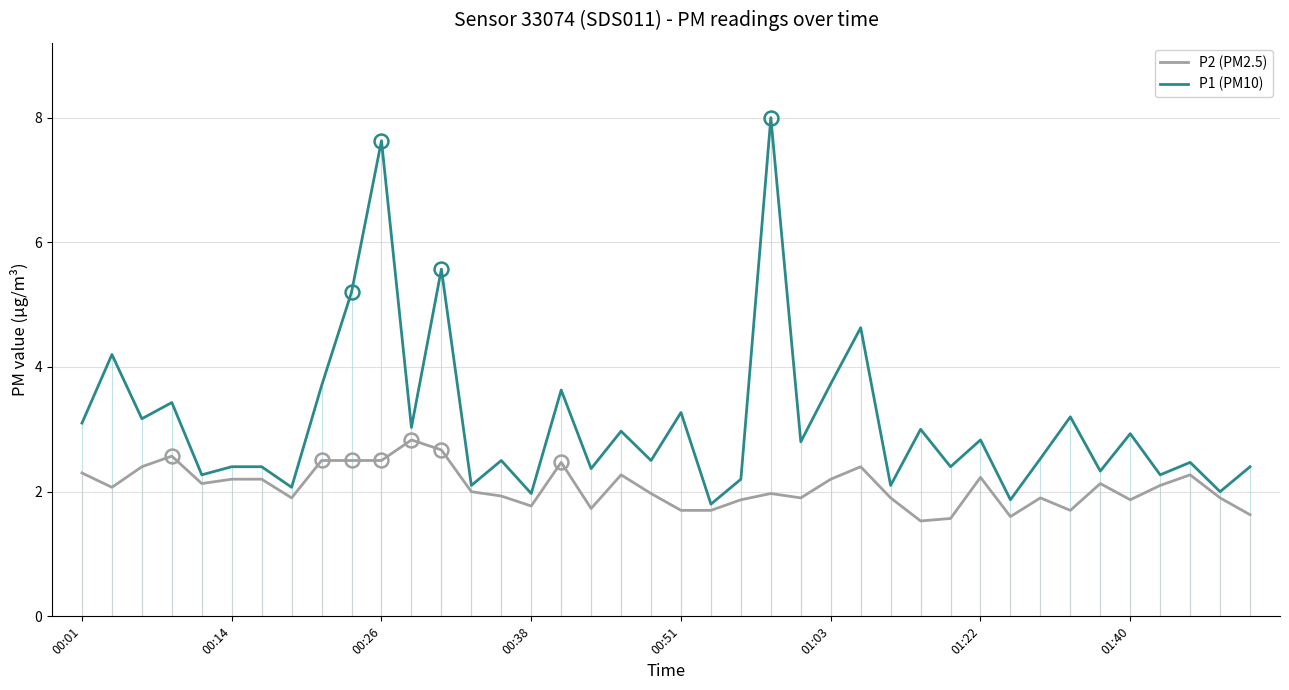

The value of P2 (PM2.5) at 00:26 is 3.4. True or false?

False